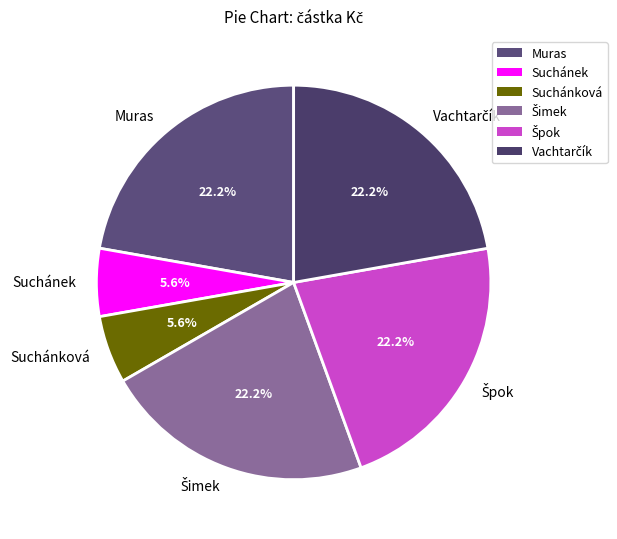

How much of the chart is everything except Muras?

77.8%